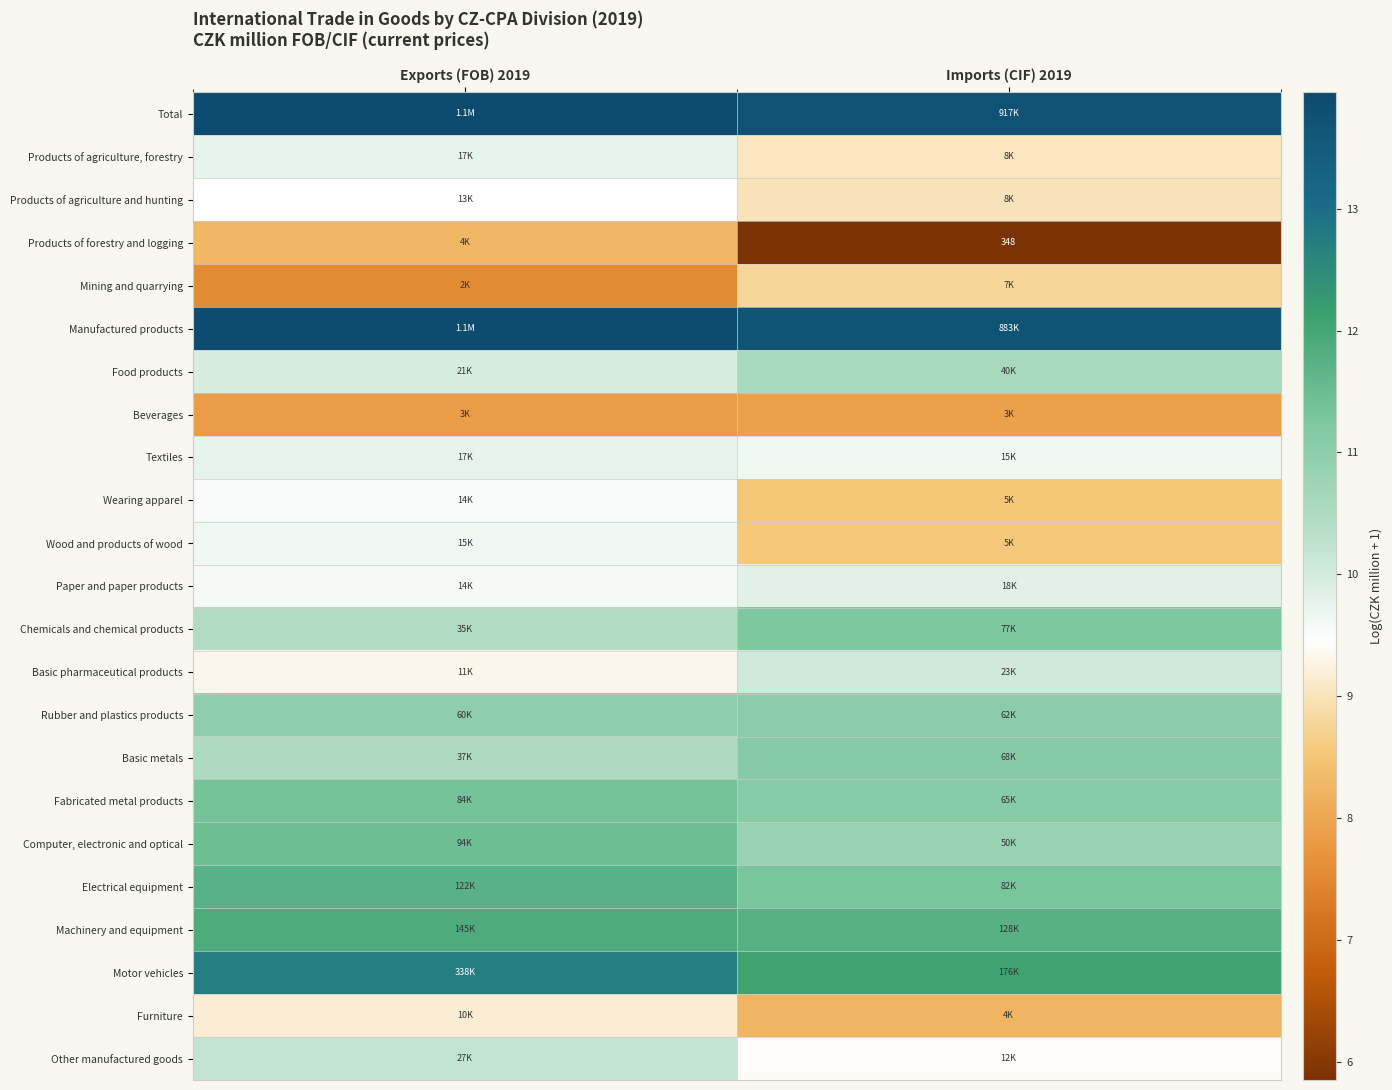

What is the total value across all series at Exports (FOB) 2019?

239.0